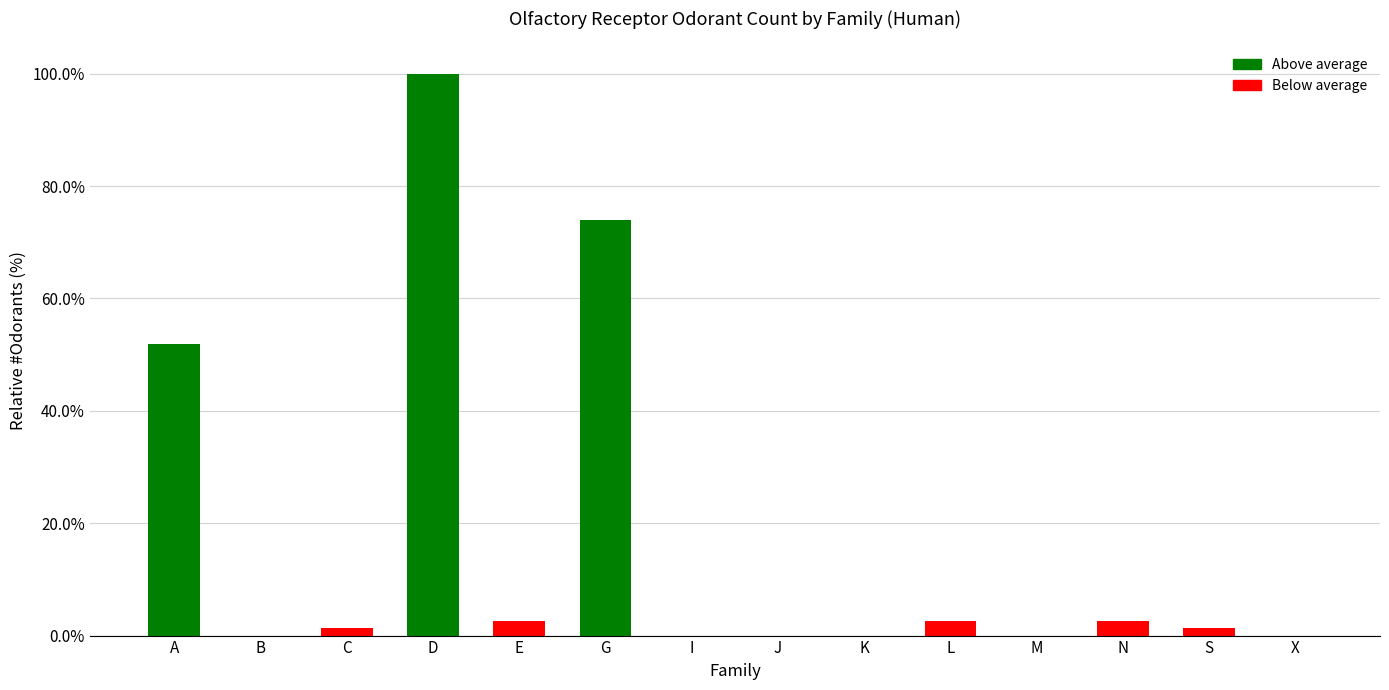

The chart shows a value of 164.7 at D. True or false?

False